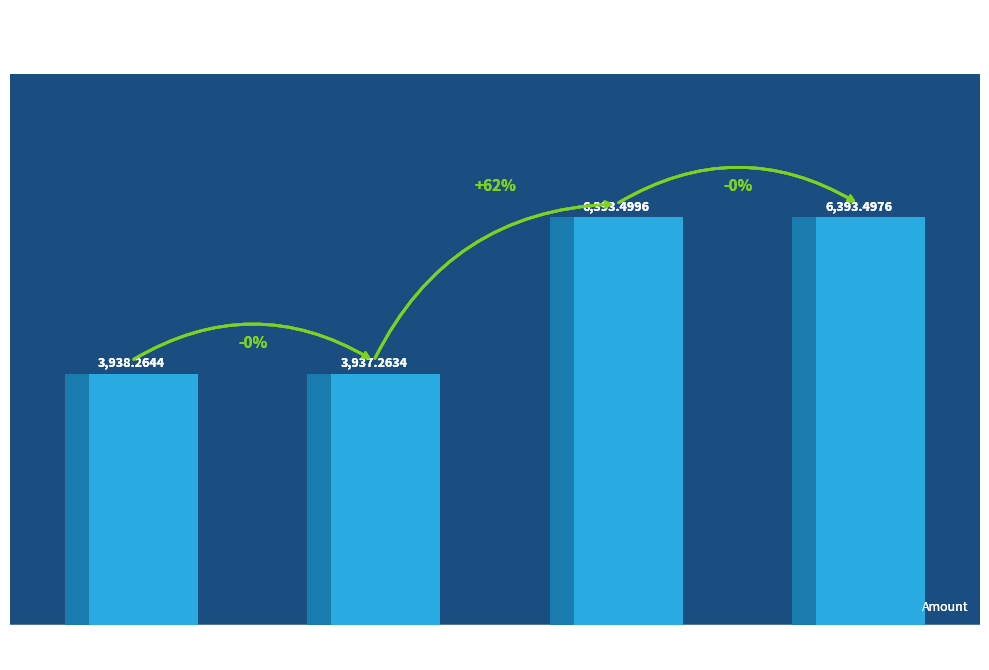

Does the chart contain any negative values?

No